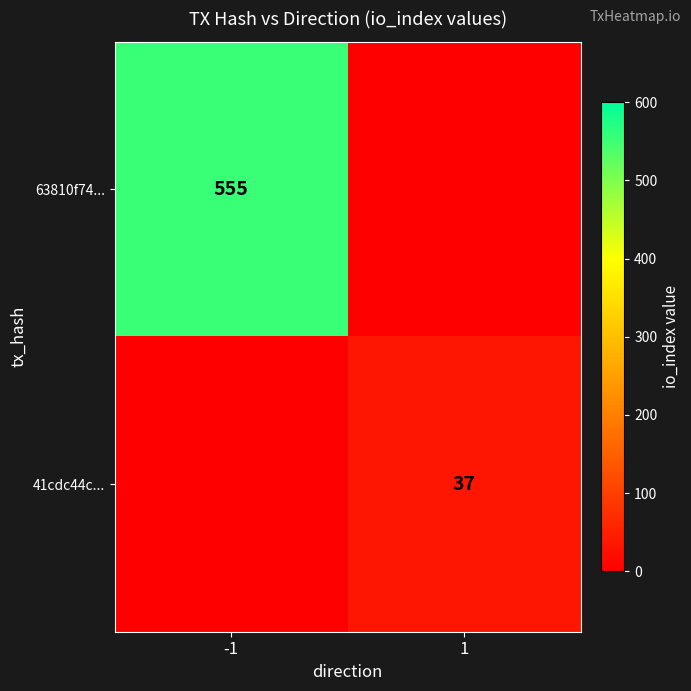

The 41cdc44c... series shows 37 at 1. True or false?

True